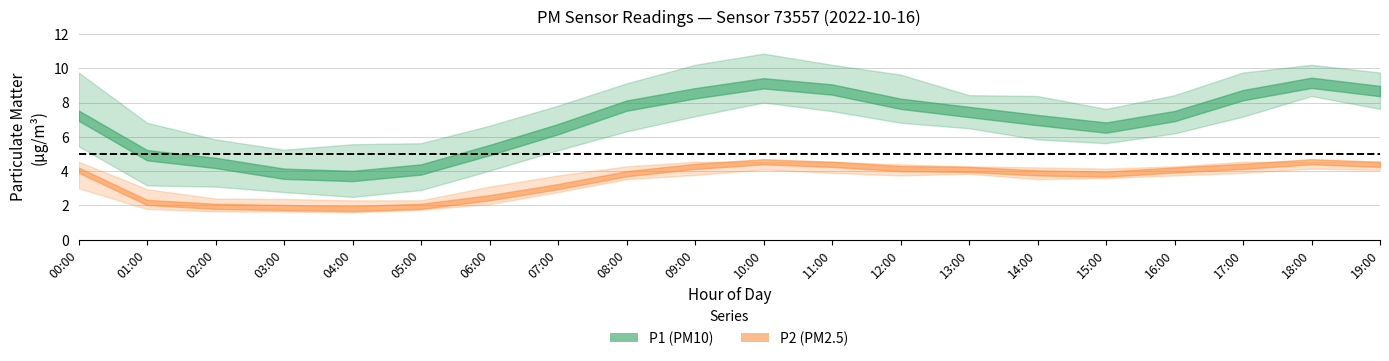

Is the value of P2_low at 10:00 greater than the value of P2_high at 12:00?

No